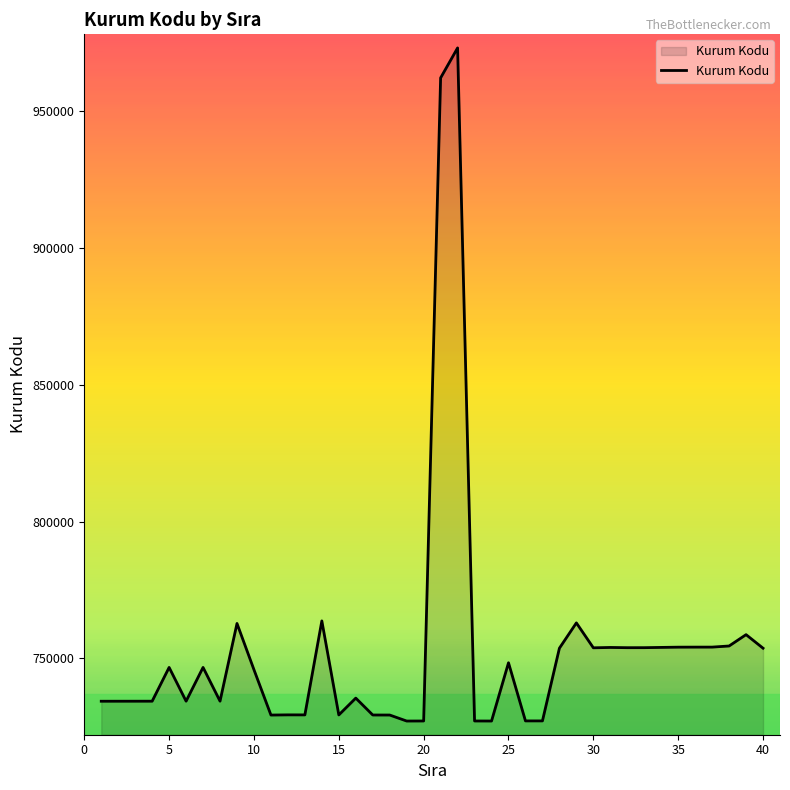

What is the difference between the maximum and minimum values?

245919